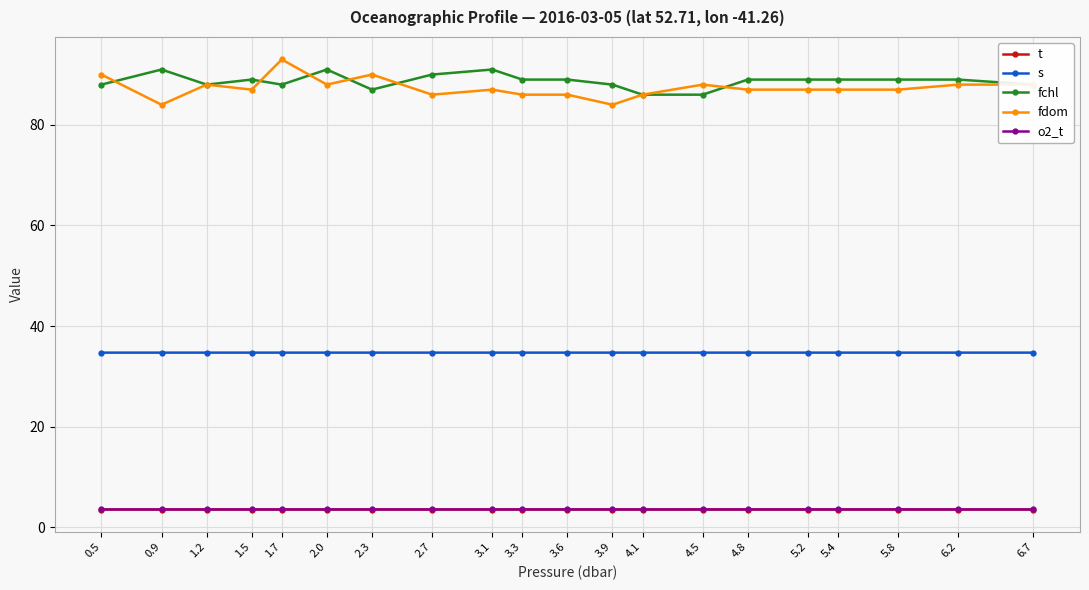

What is the lowest value of the fdom series?

84.0